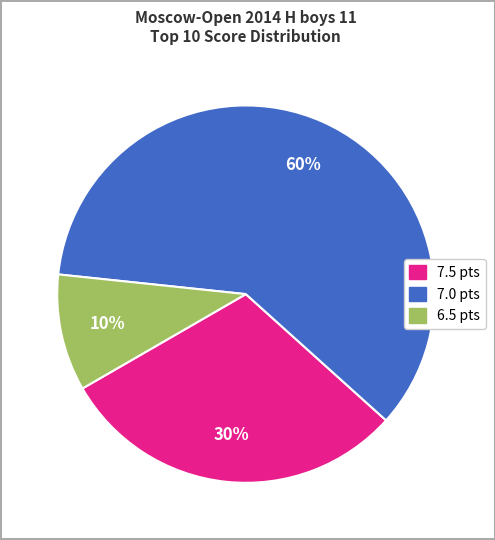

Is there any slice that represents more than half of the pie?

Yes